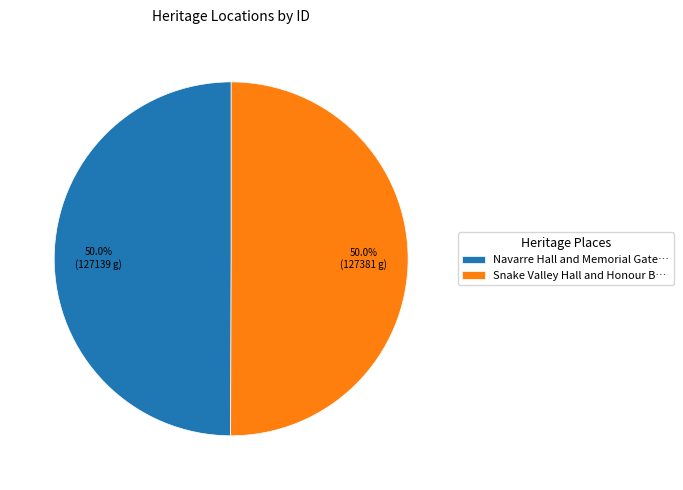

How many slices are in this pie chart?

2